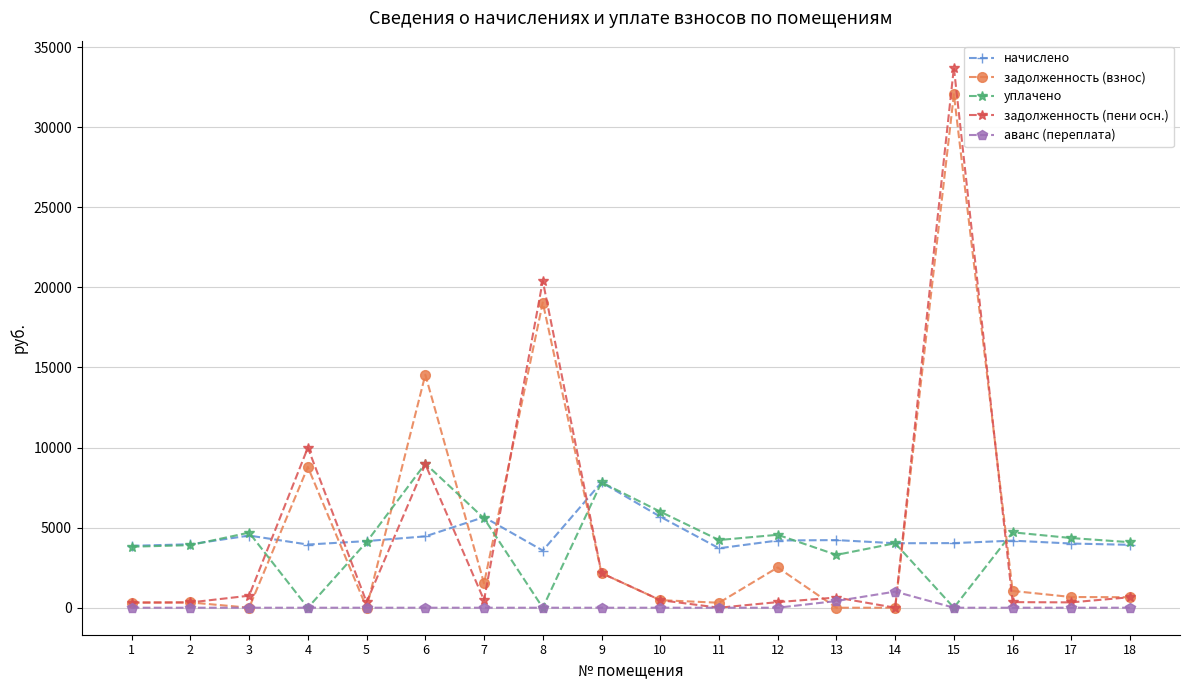

How many times do начислено and задолженность (пени осн.) cross each other?

8